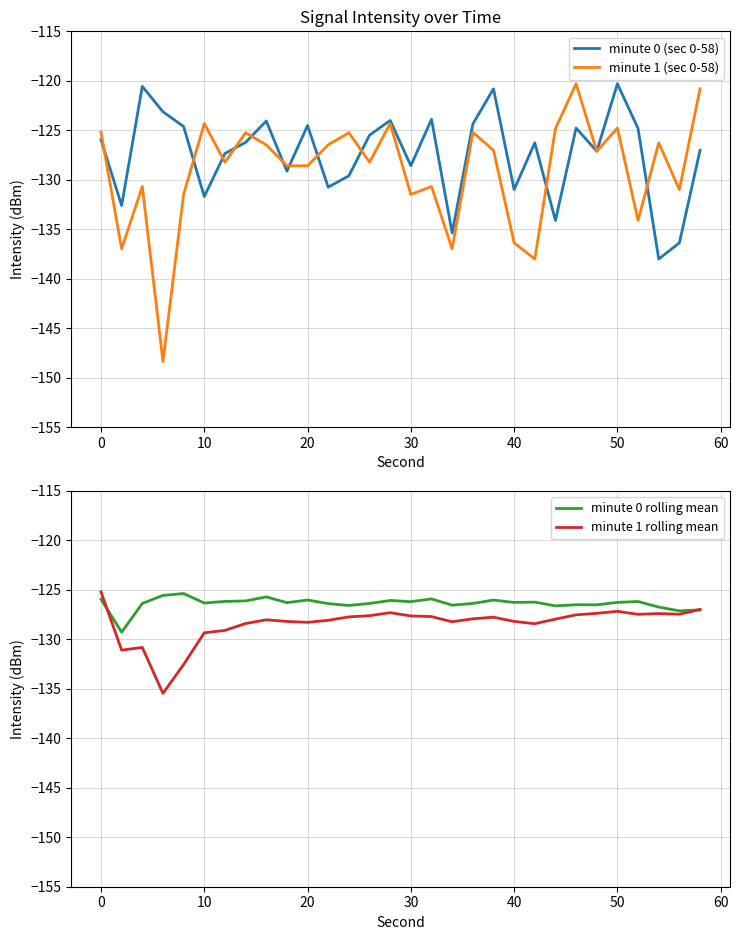

What is the maximum value for minute 1 (sec 0-58)?

-120.3